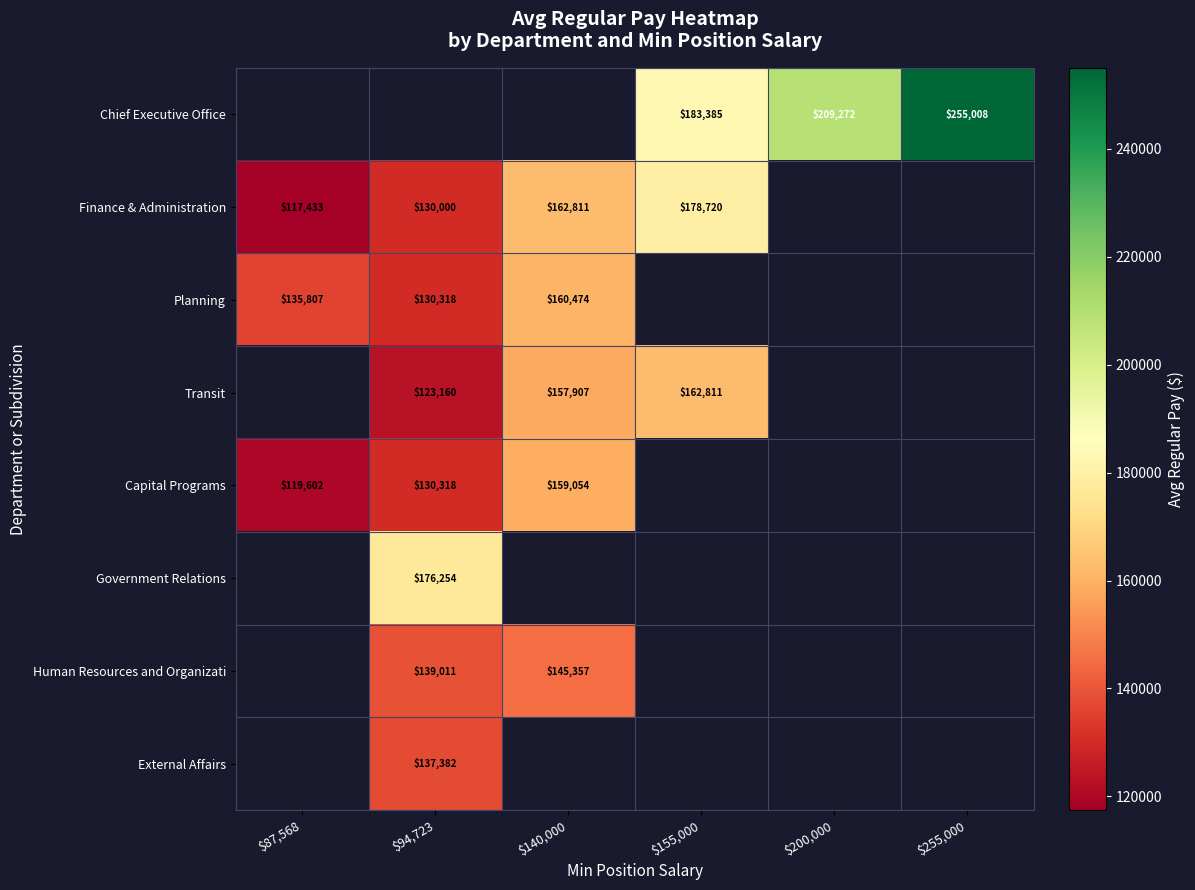

True or false: Chief Executive Office has a value of 209272 at $200,000.

True